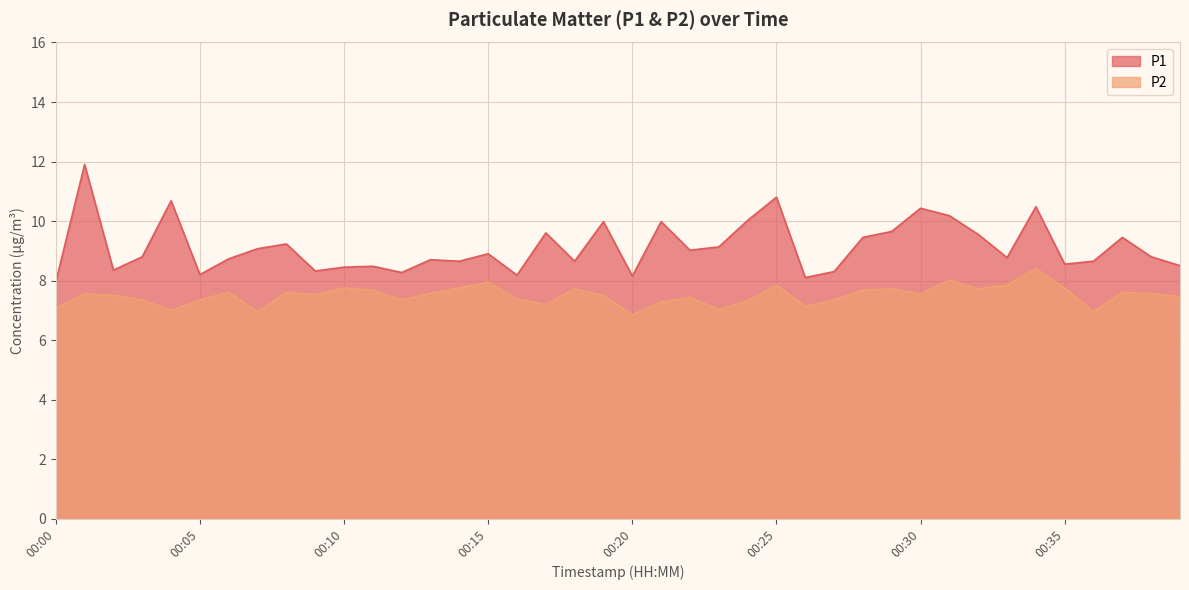

At which category is the sum across all series the highest?

00:01